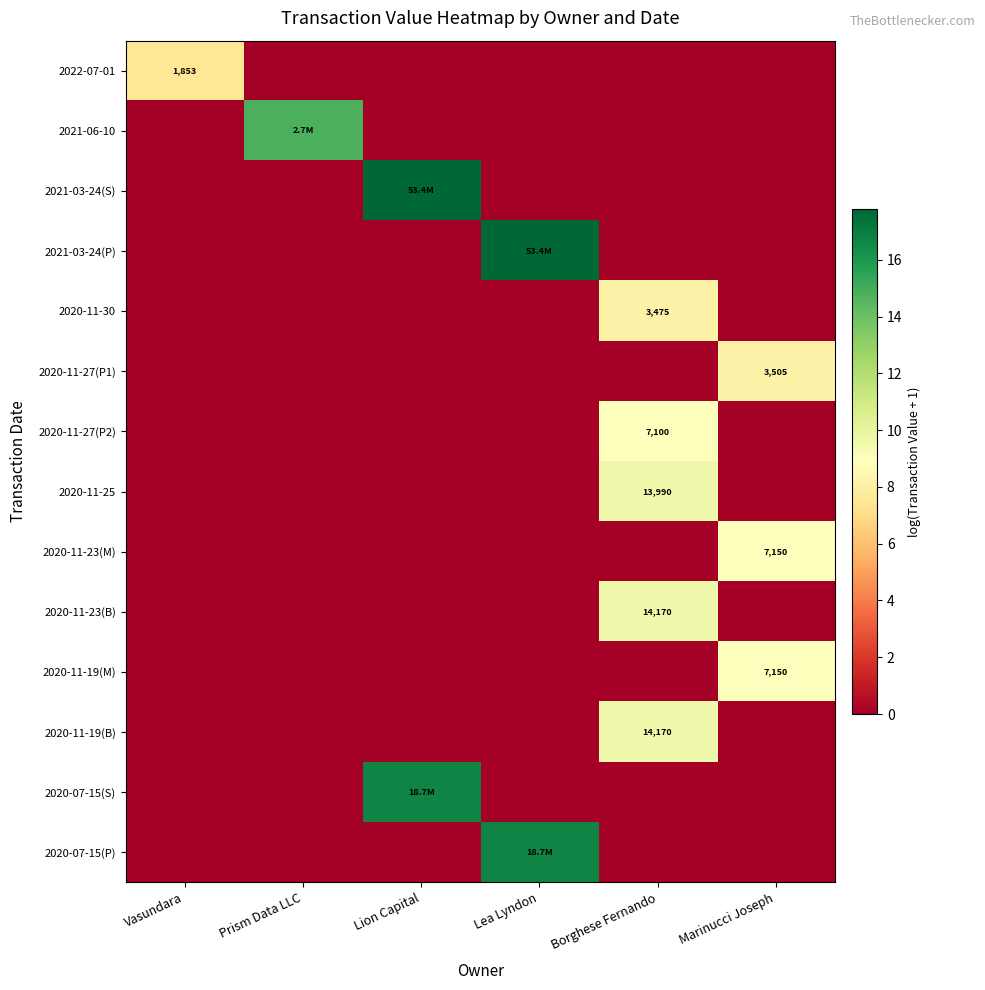

Is the value of 2020-07-15(S) at Vasundara greater than the value of 2020-11-30 at Lea Lyndon?

No